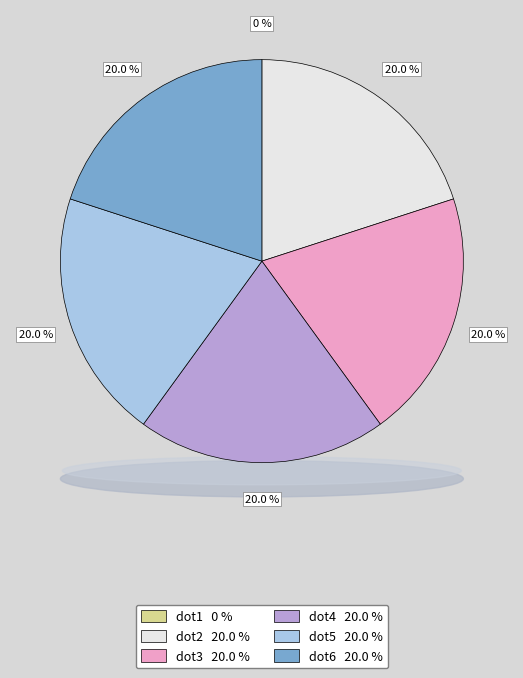

What is the total percentage of dot1 and dot2?

20.0%